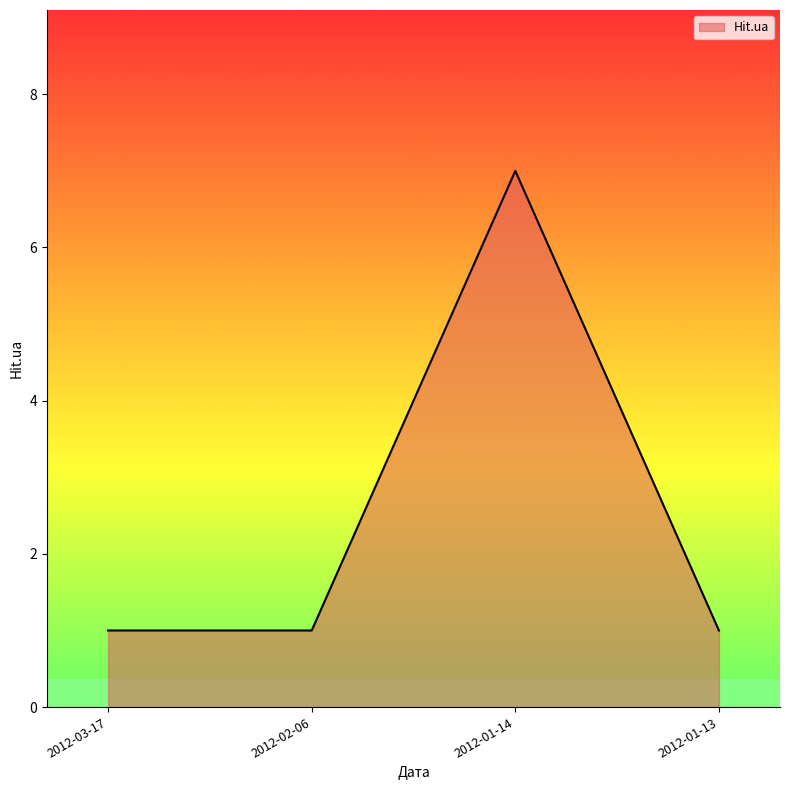

How many categories are shown in the chart?

4